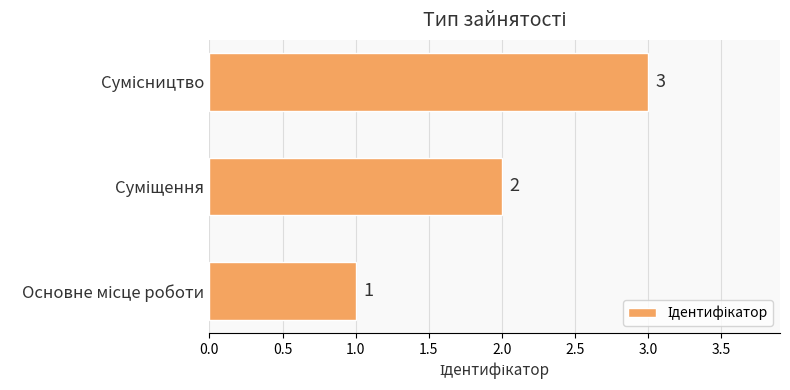

What is the sum of all values?

6